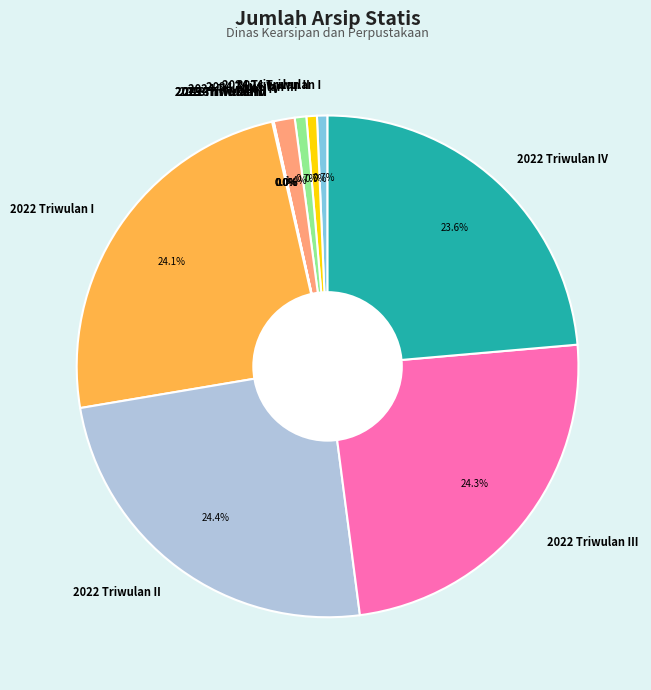

What percentage do 2022 Triwulan III and 2024 Triwulan I together represent?

25.0%